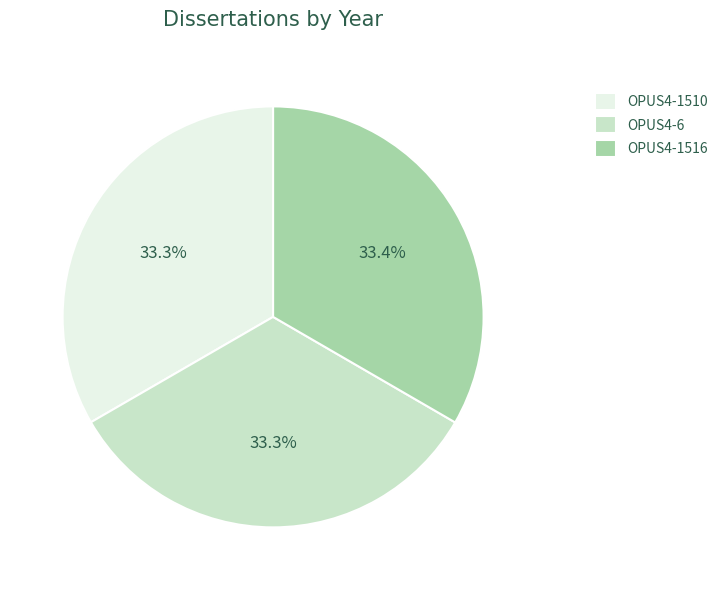

Does OPUS4-1510 represent more than half of the total?

No